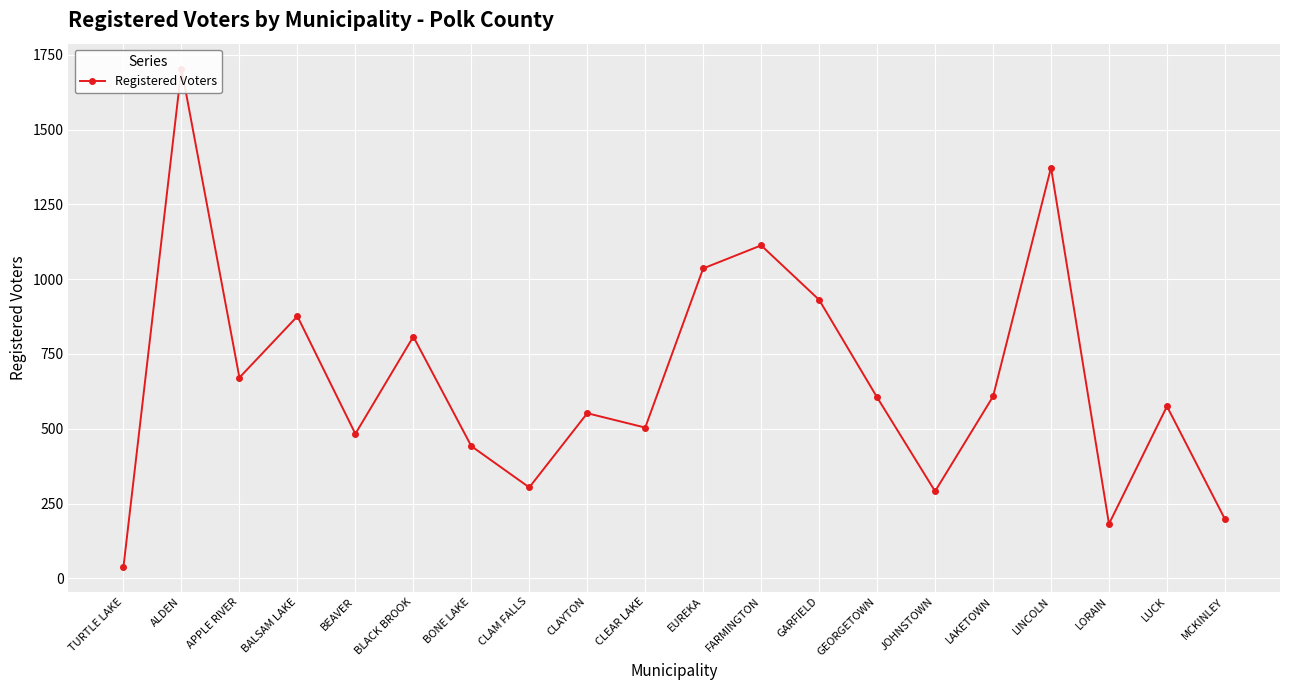

Reading right to left, extract all data points from this chart.

MCKINLEY=198	LUCK=575	LORAIN=182	LINCOLN=1373	LAKETOWN=608	JOHNSTOWN=291	GEORGETOWN=605	GARFIELD=931	FARMINGTON=1113	EUREKA=1036	CLEAR LAKE=504	CLAYTON=552	CLAM FALLS=304	BONE LAKE=442	BLACK BROOK=808	BEAVER=483	BALSAM LAKE=876	APPLE RIVER=671	ALDEN=1704	TURTLE LAKE=39